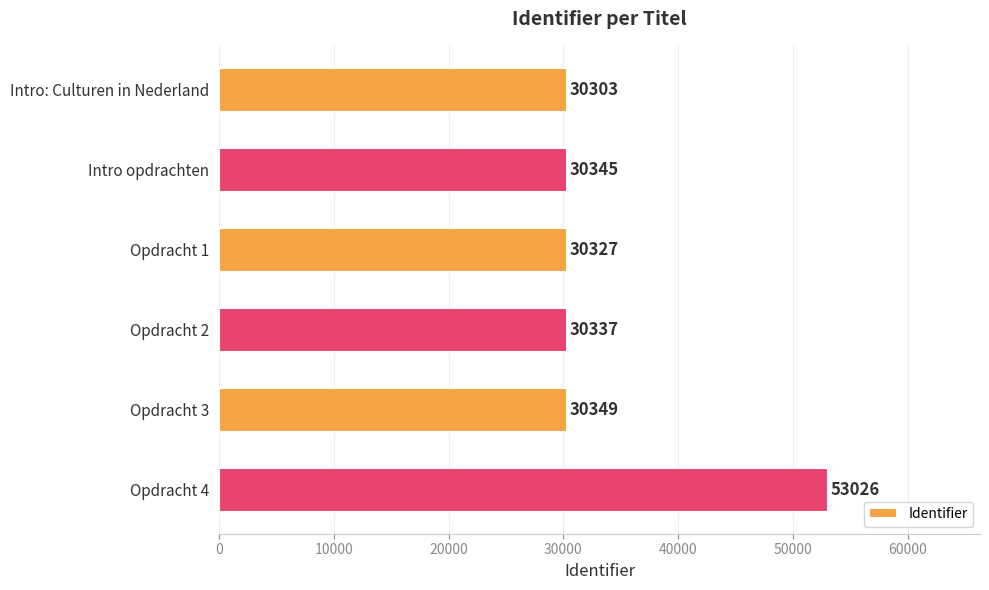

How many categories are shown in the chart?

6